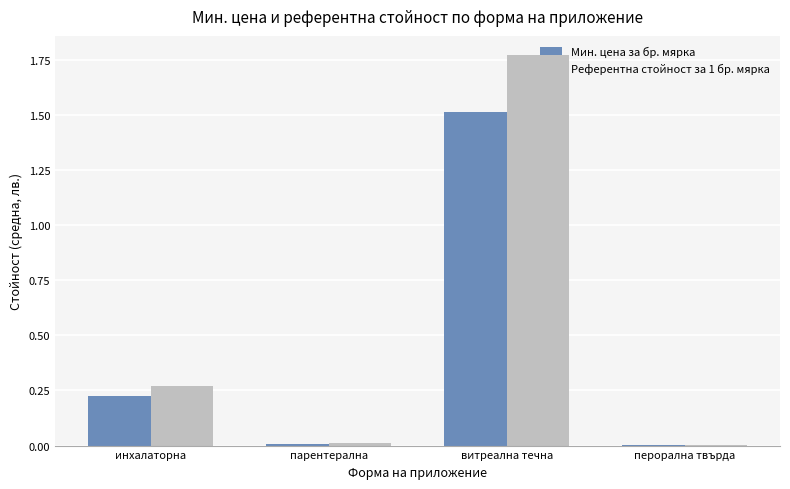

The value of Референтна стойност за 1 бр. мярка at парентерална is 0.0. True or false?

True